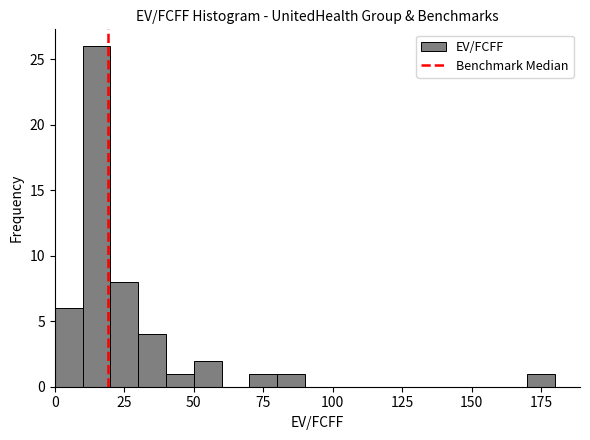

Read against the x-axis, roughly where is the centre of the tallest bar?

15